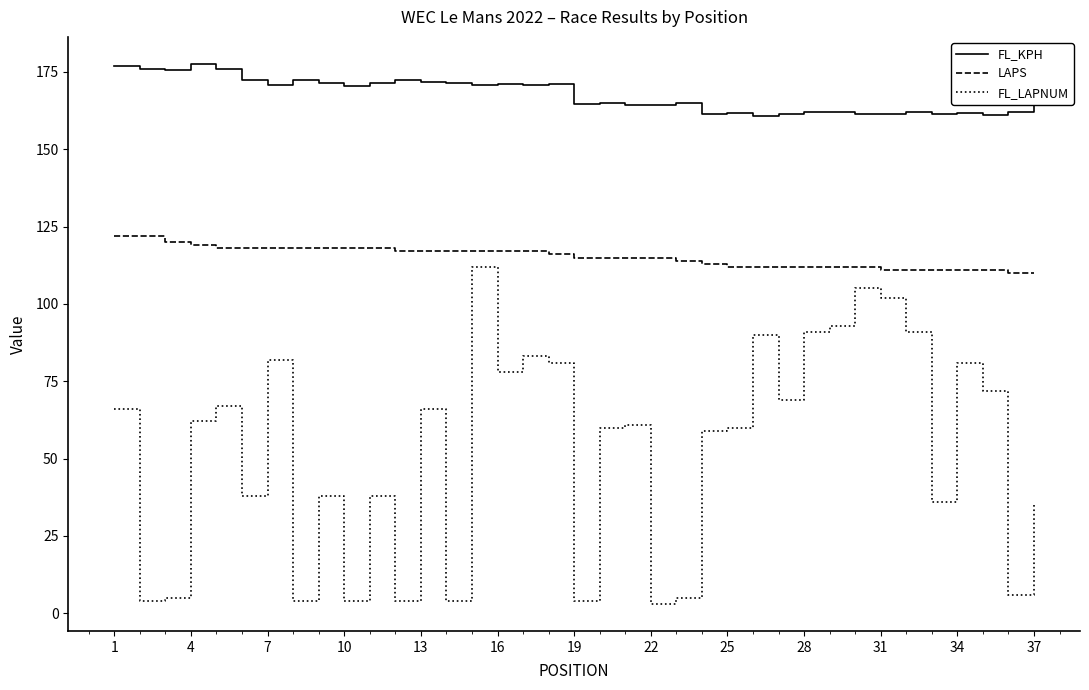

What are all the series names shown in the legend?

FL_KPH, LAPS, FL_LAPNUM